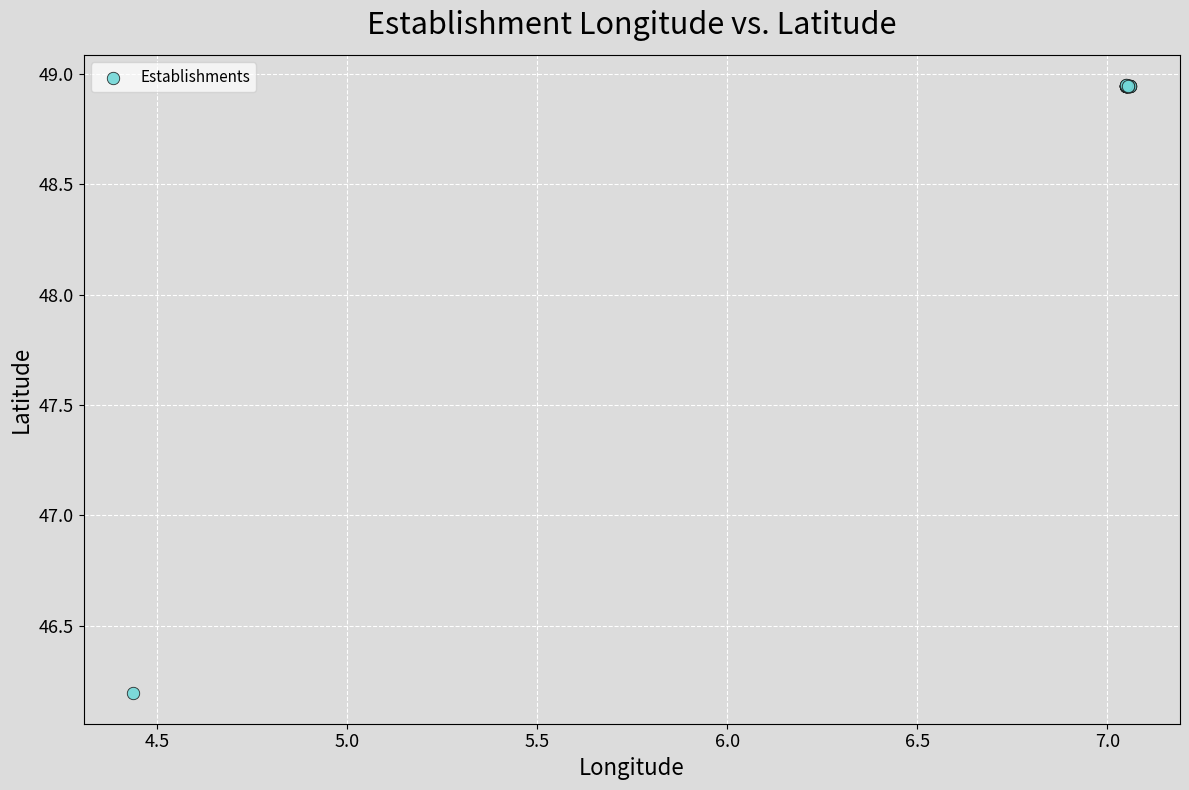

What Y value in the scatter plot is closest to 47?

46.2